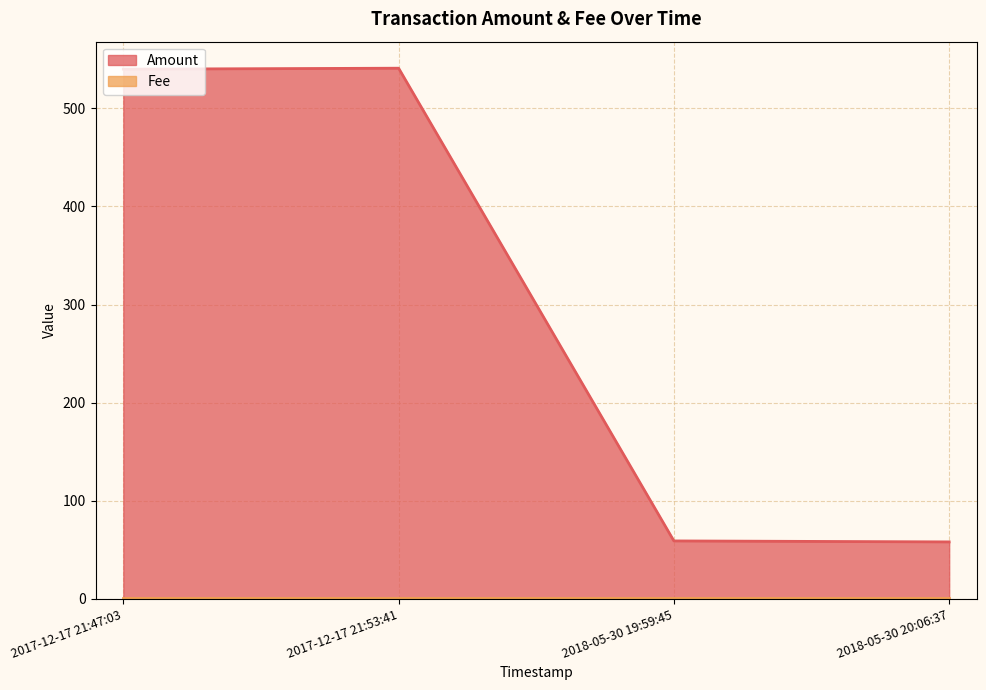

What position from the left is 2017-12-17 21:53:41?

2